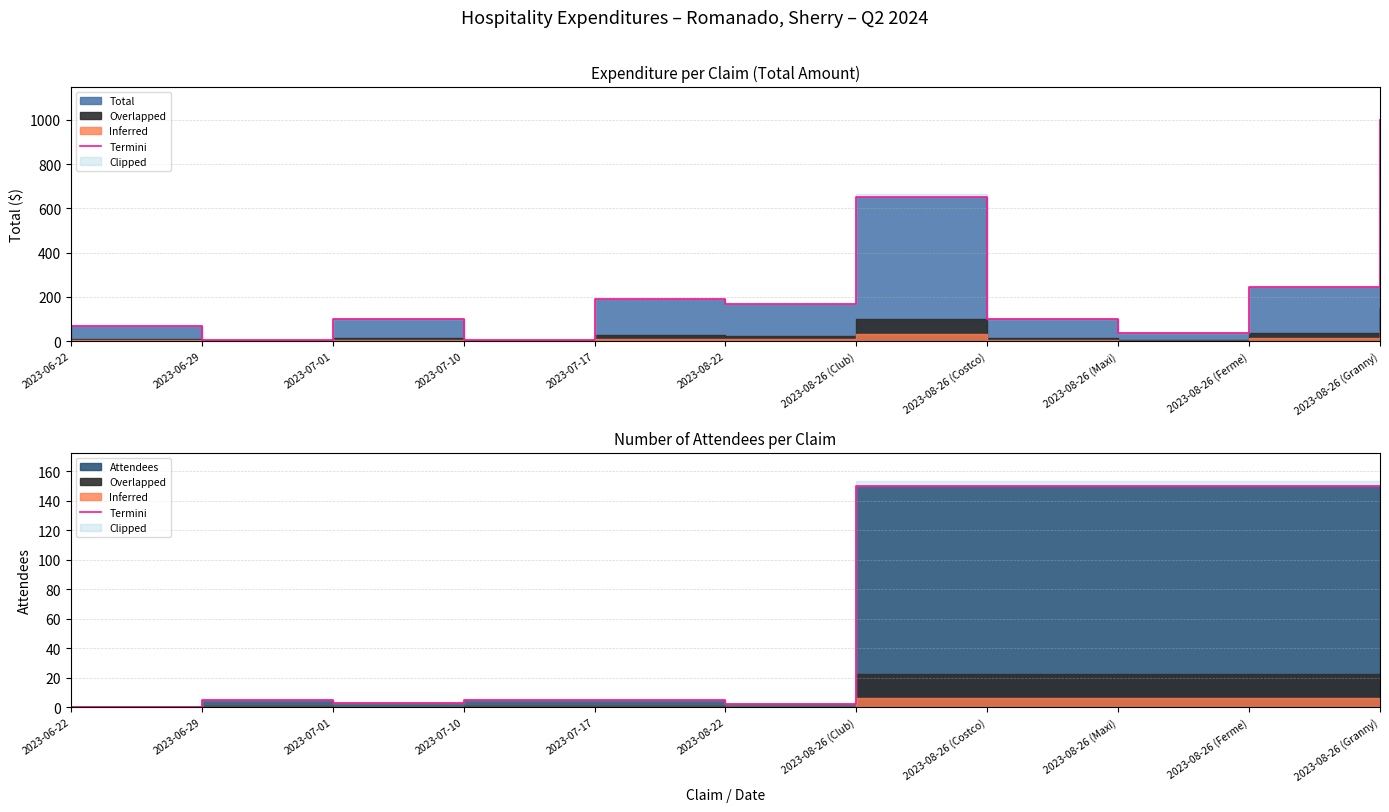

What value does the data have at 2023-06-29, to the nearest 5?

5